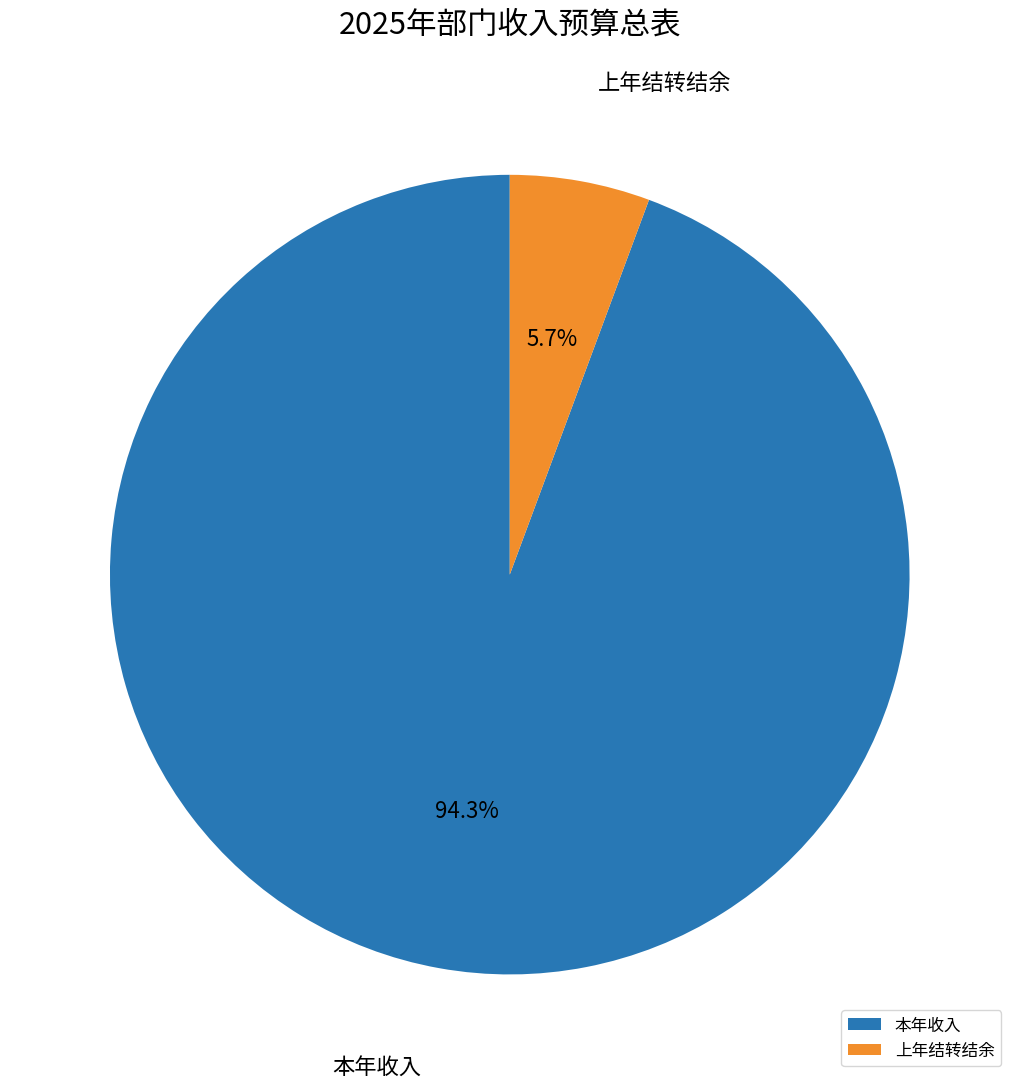

What portion of the pie excludes 本年收入?

5.7%